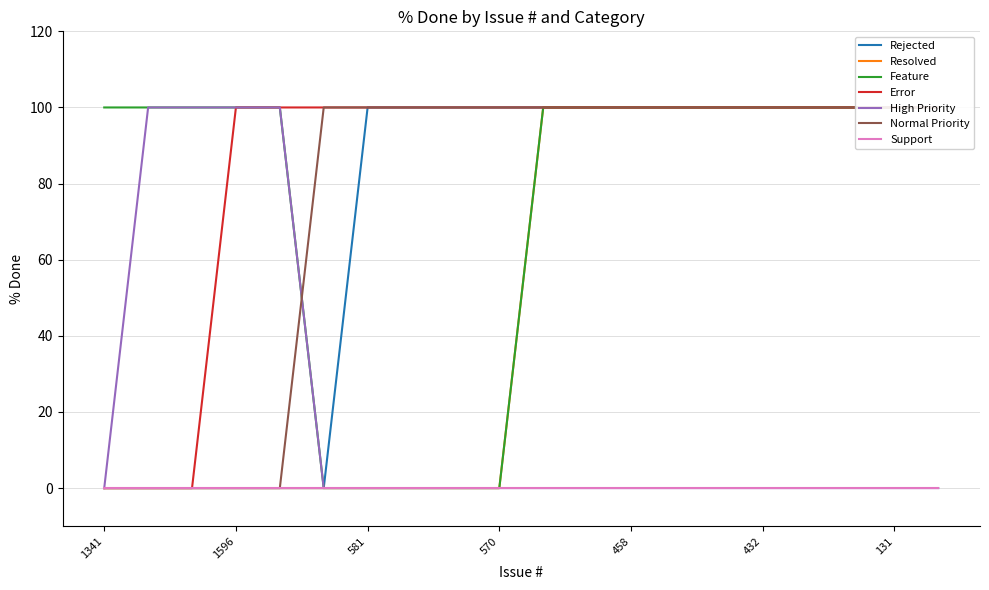

The Feature series shows 100 at 453. True or false?

True